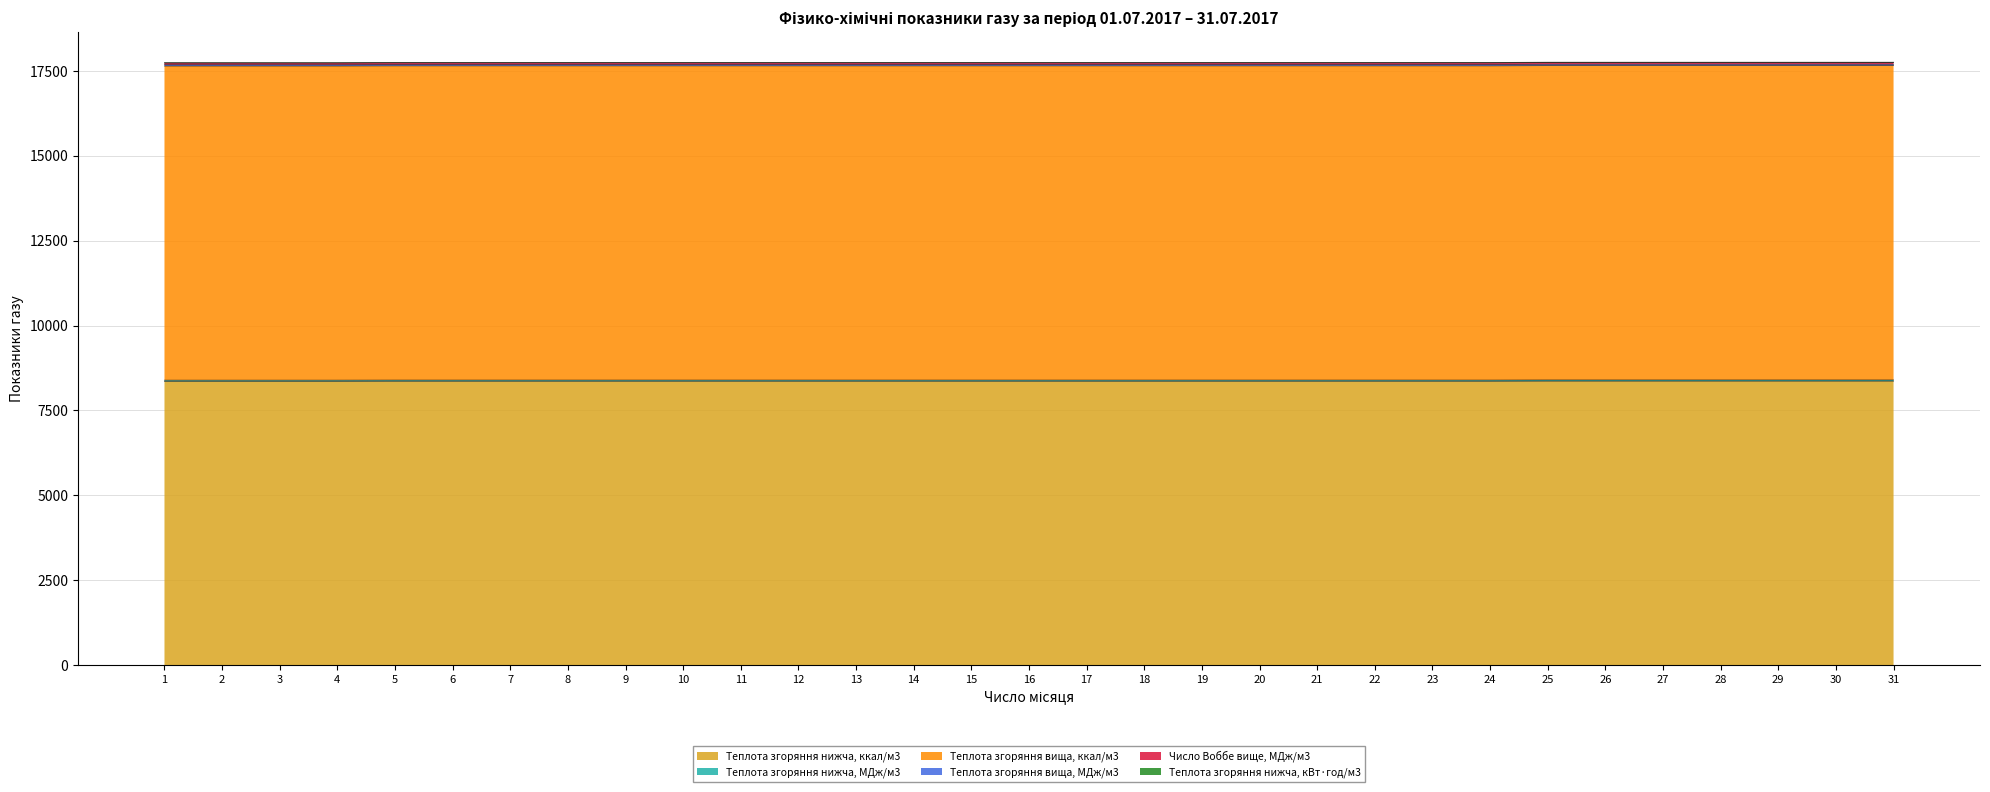

What is the difference between the highest and lowest values at 10?

9389.2